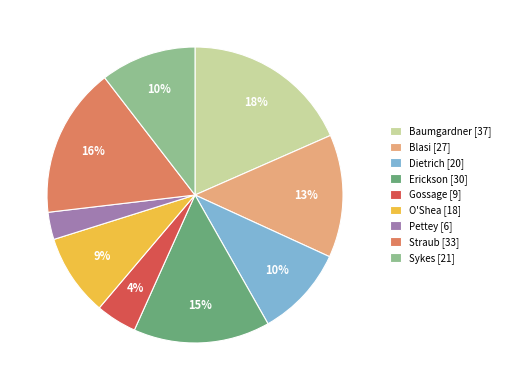

To the nearest percent, what portion does O'Shea represent?

9%